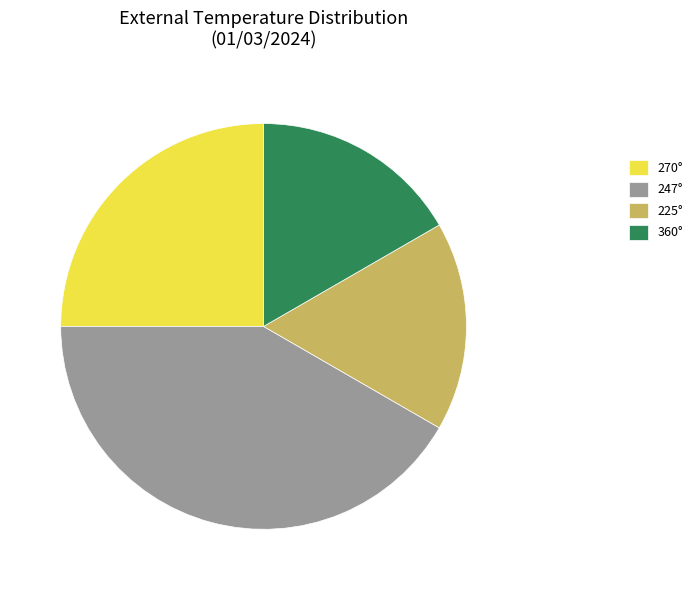

How many segments does this pie chart have?

4